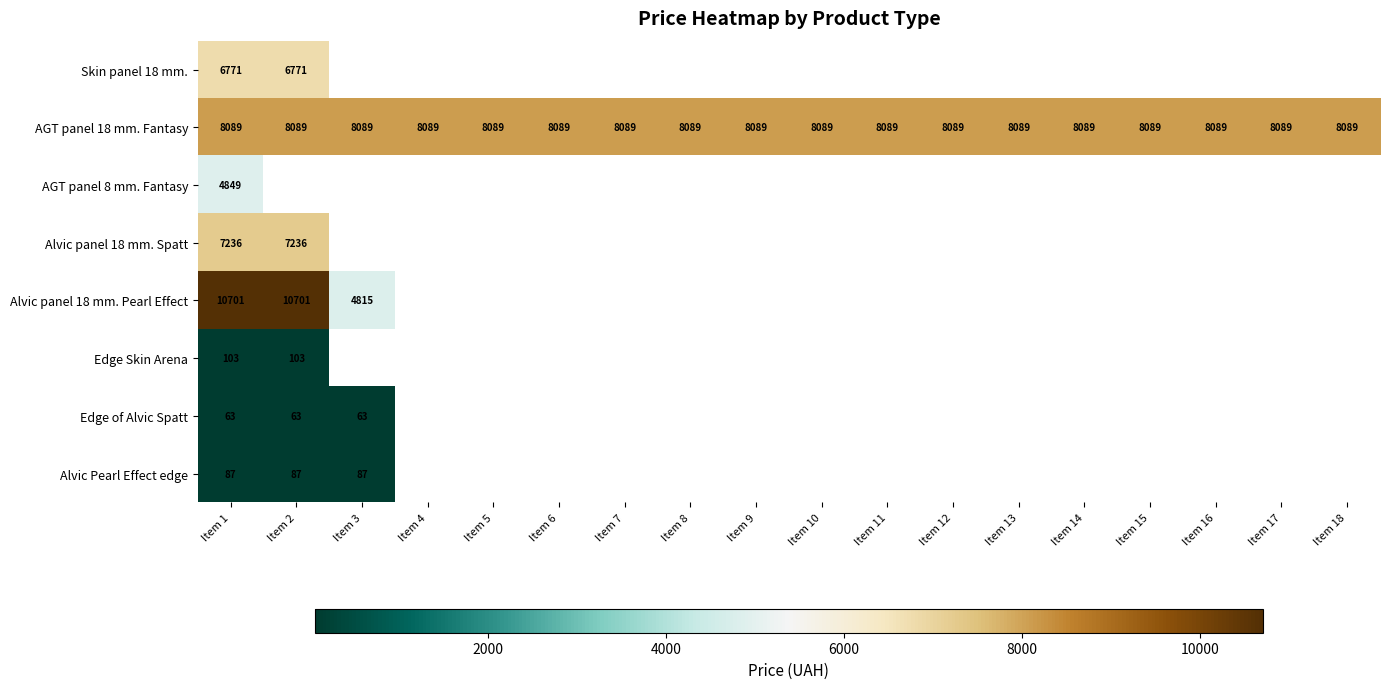

Which series has the widest spread of values?

Alvic panel 18 mm. Pearl Effect